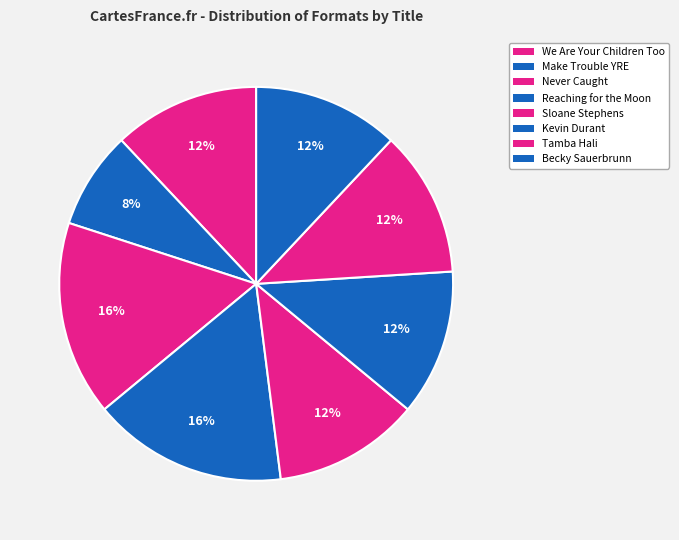

Count the number of slices in the pie.

8